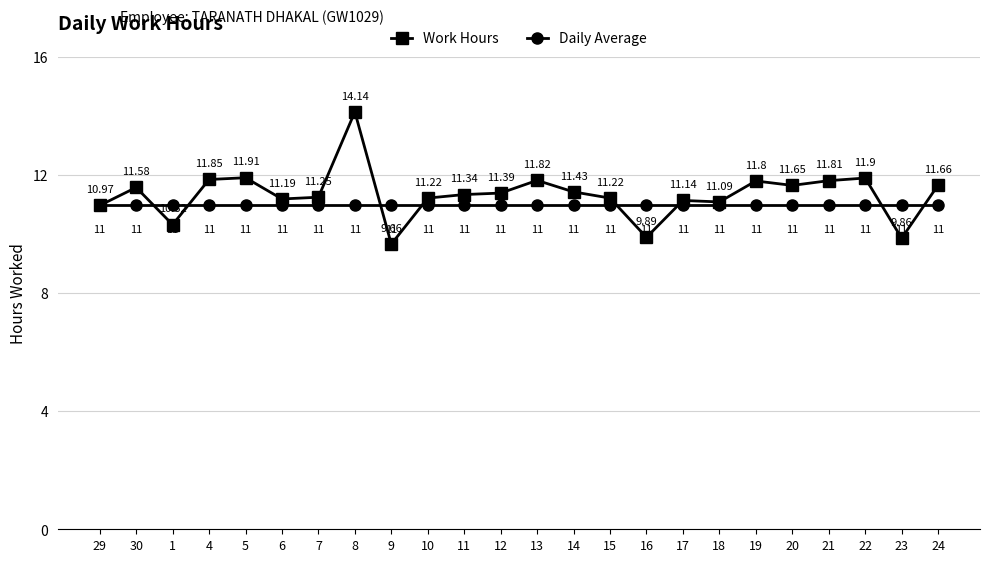

List the series in order of their peak value, highest first.

Work Hours, Daily Average